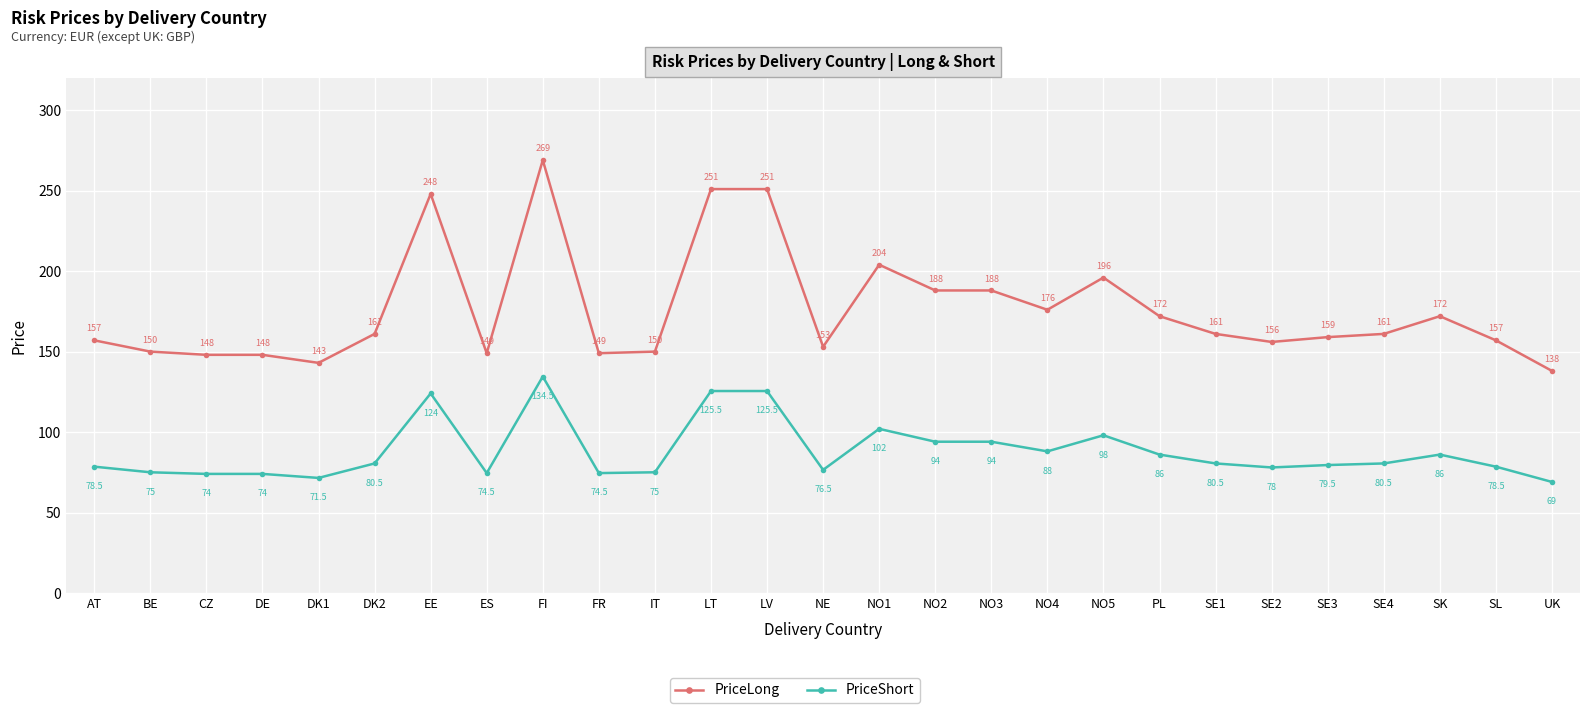

Where is PriceLong nearest to the value 203?

NO1